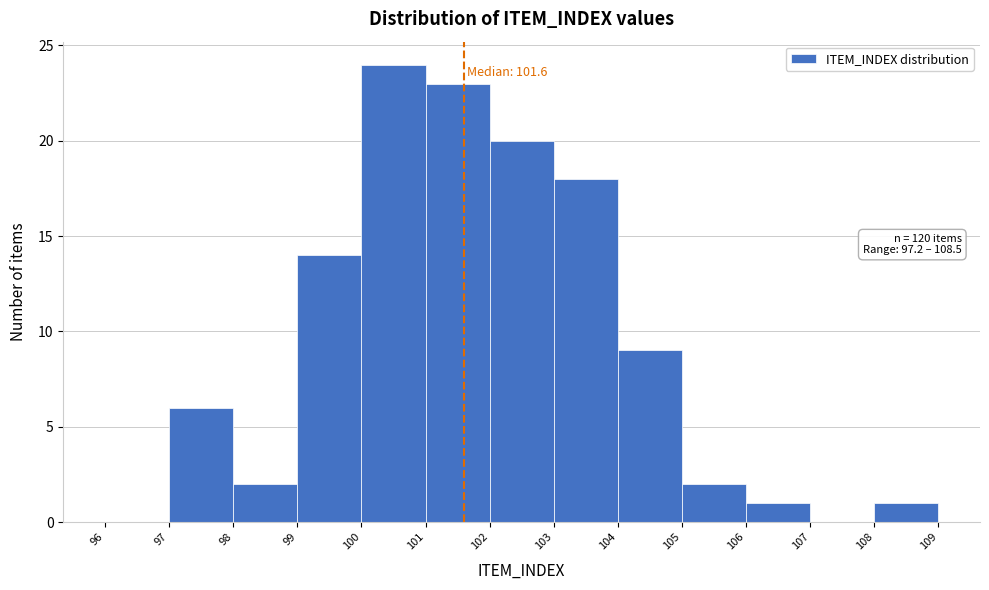

Over which range of the x-axis is the bar tallest?

100 to 101